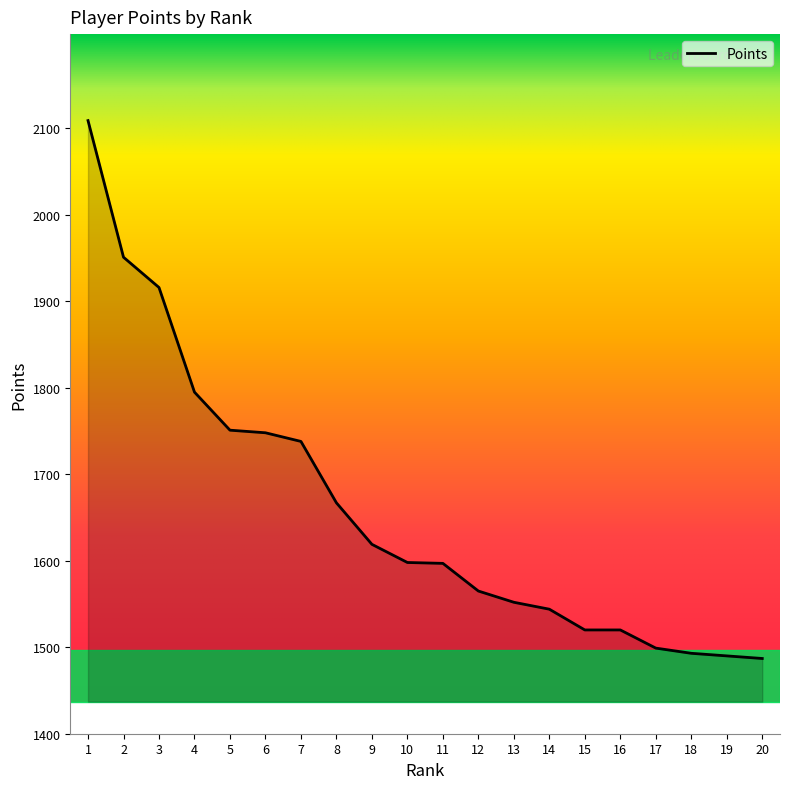

What is the maximum value shown in the chart?

2109